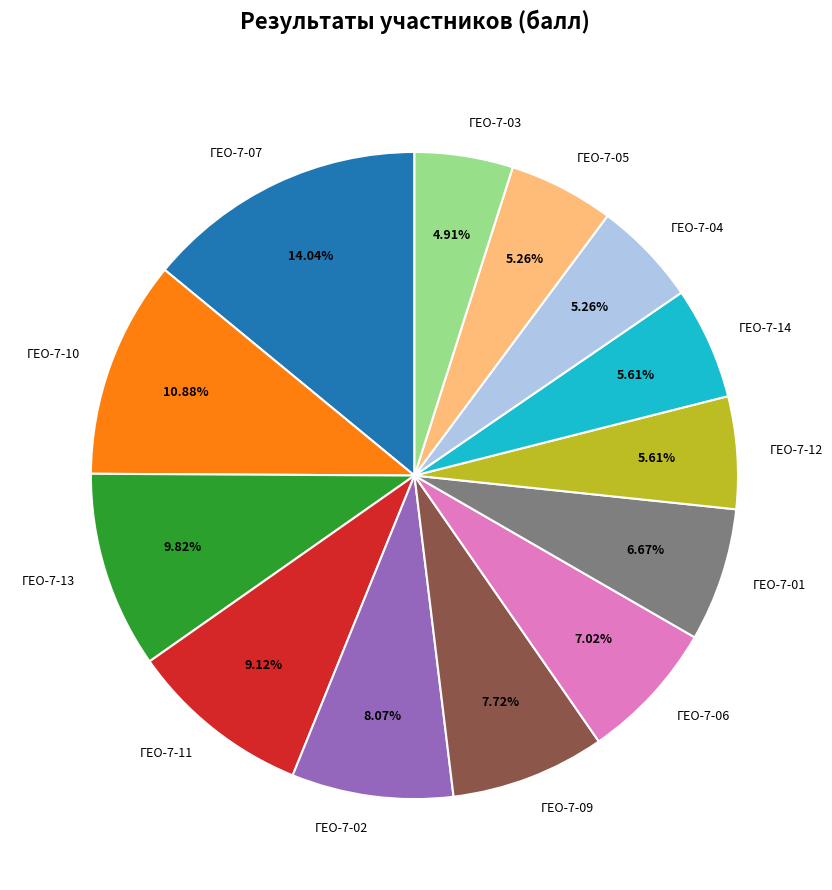

Is the sum of ГЕО-7-05 and ГЕО-7-07 greater than half?

No